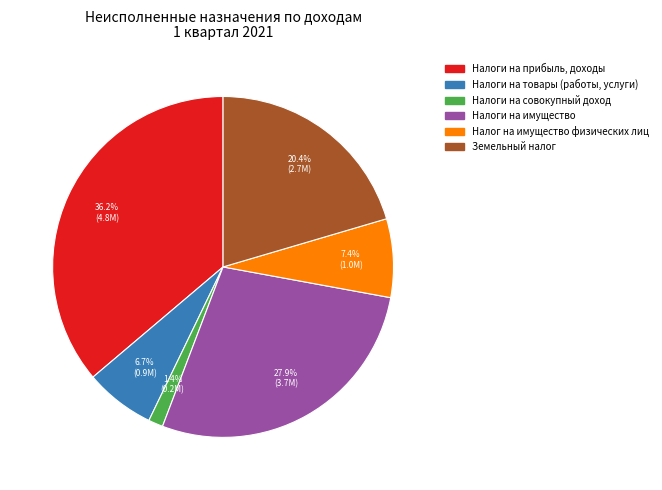

What is the ratio of the value at Налоги на имущество to the value at Земельный налог?

1.4